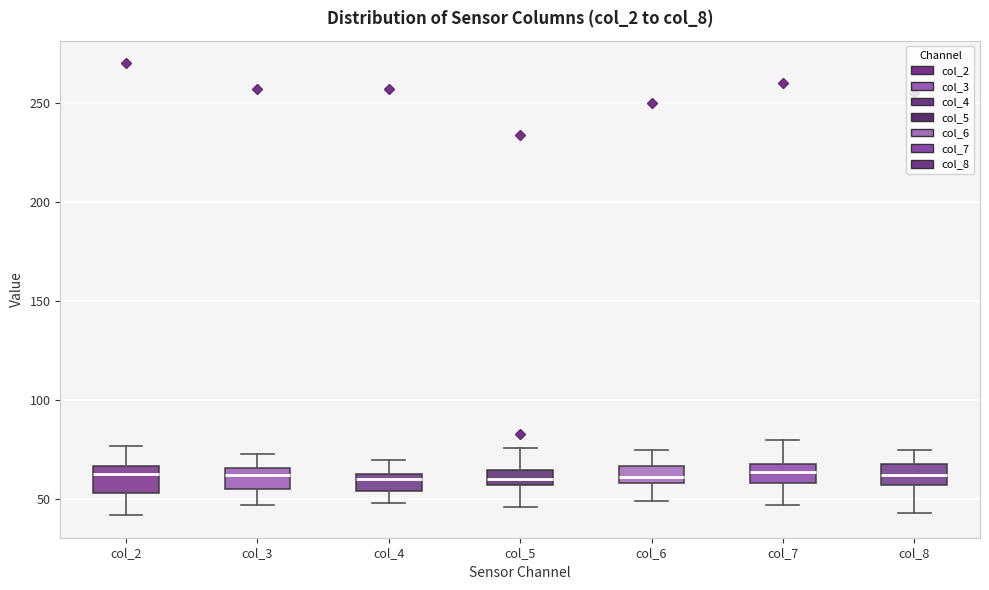

Where does the median line of the box for col_7 sit on the y-axis? The values are not printed on the chart, so give them approximately, as read against the axis.

65